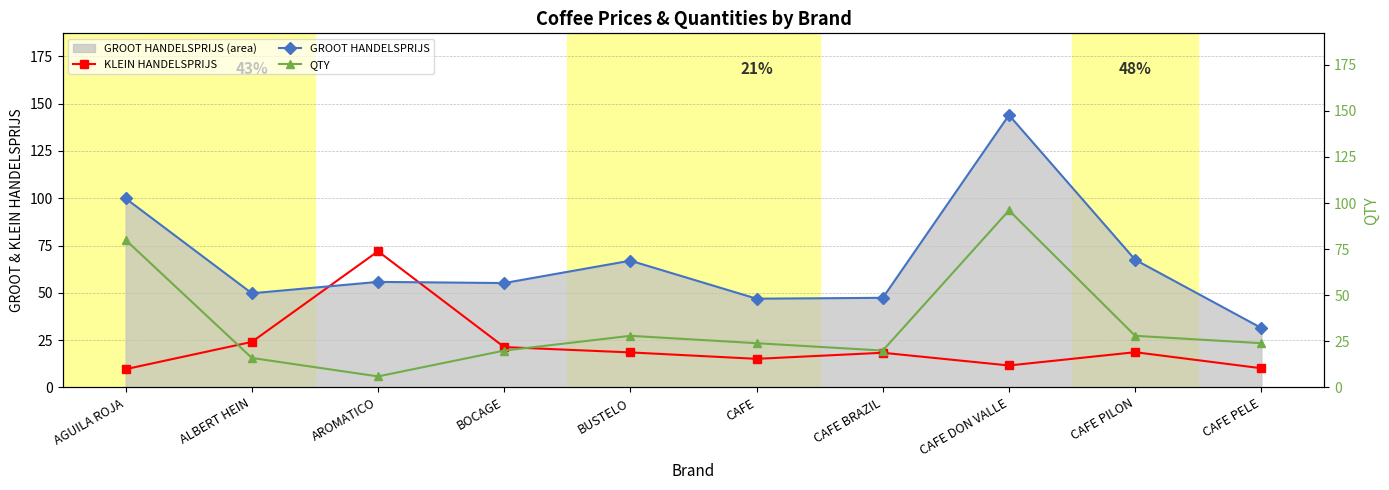

List the labels in order of QTY value, smallest first.

AROMATICO, ALBERT HEIN, BOCAGE, CAFE BRAZIL, CAFE, CAFE PELE, BUSTELO, CAFE PILON, AGUILA ROJA, CAFE DON VALLE